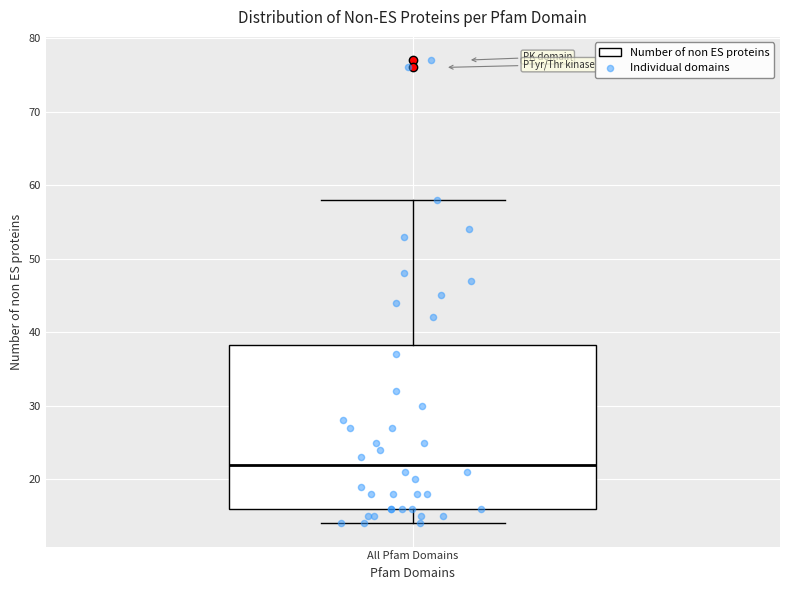

Transcribe this box plot: give where the median line is, the range the box spans, and where the two whiskers end, as read against the y-axis. The values are not printed on the chart, so give them approximately, as read against the axis.

median 22, box 16 to 38, whiskers 14 to 58